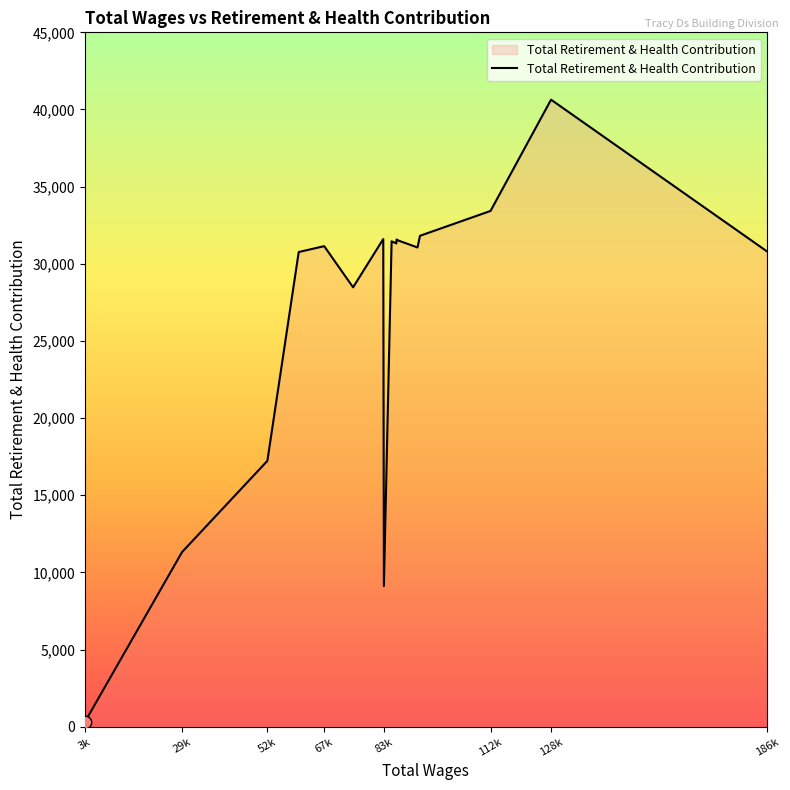

What is the greatest value displayed?

40636